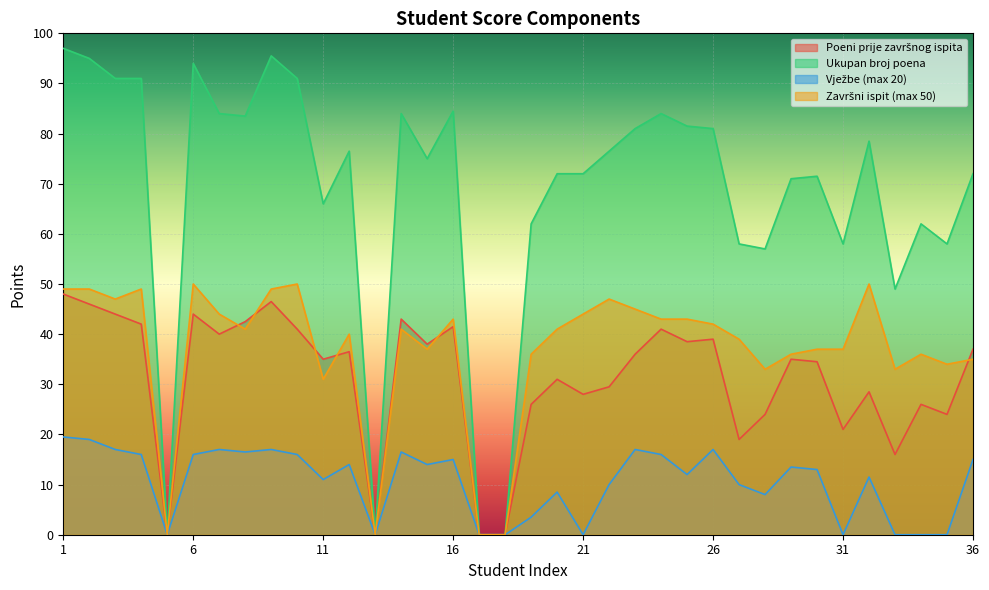

Is it true that Poeni prije završnog ispita equals 70.3 at 4?

False